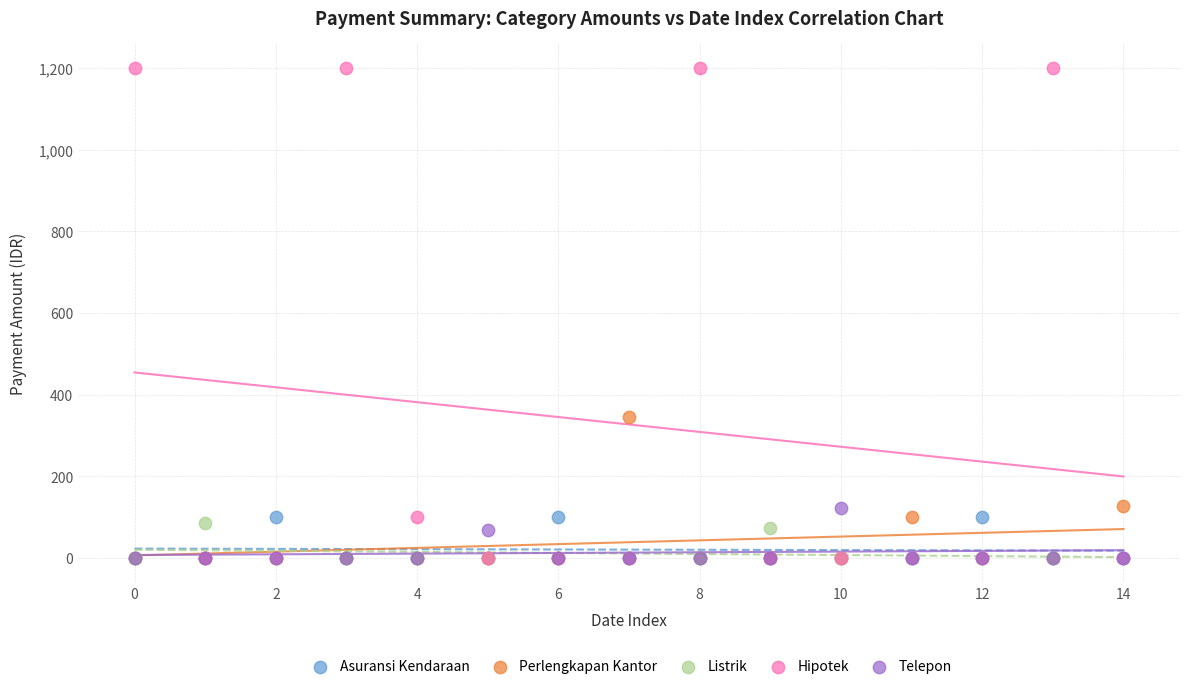

Across all series, what Y value is closest to 600?

345